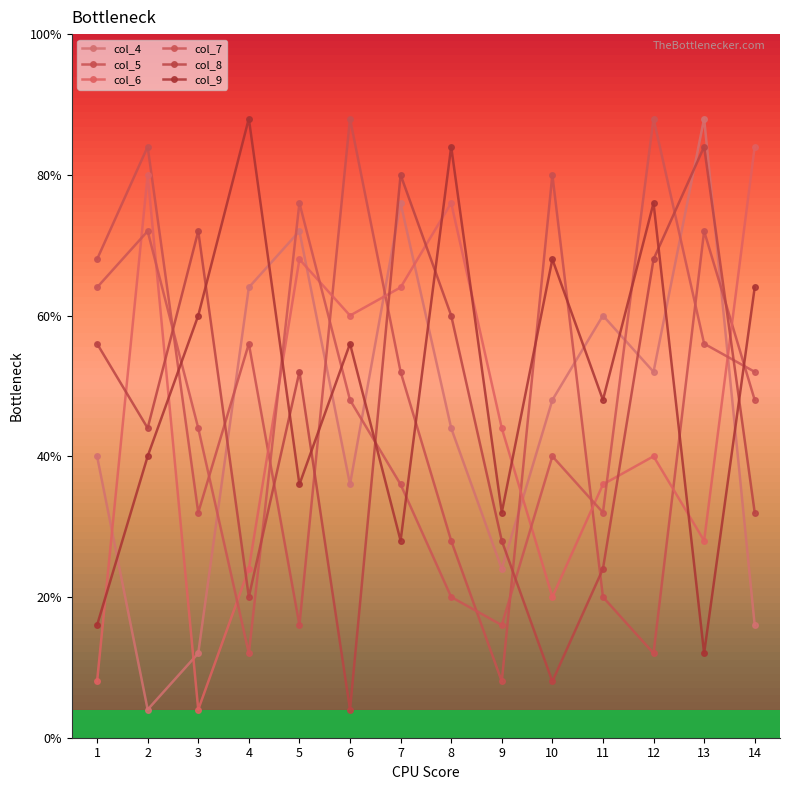

Is the value of col_9 at 8 greater than the value of col_6 at 6?

Yes